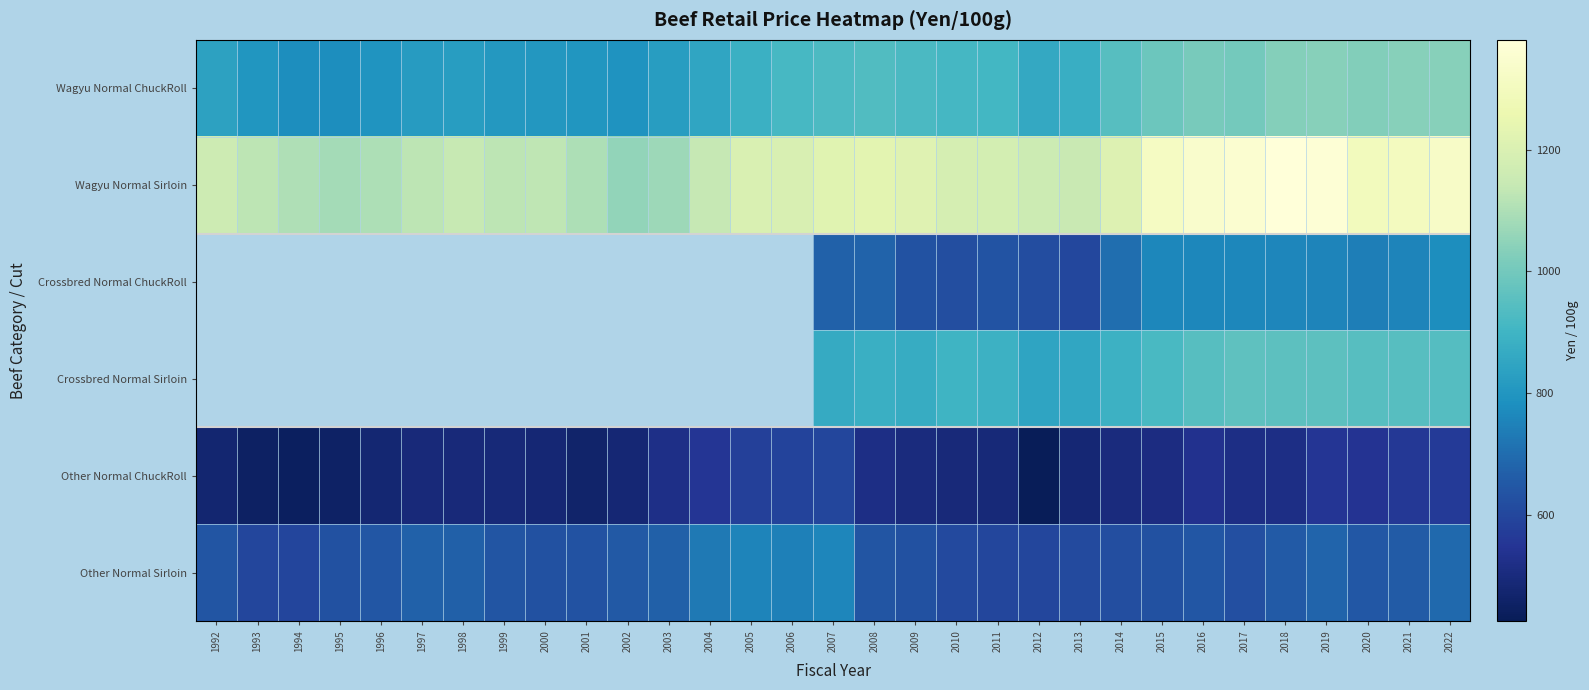

What is the total value across all series at 2018?

5303.0